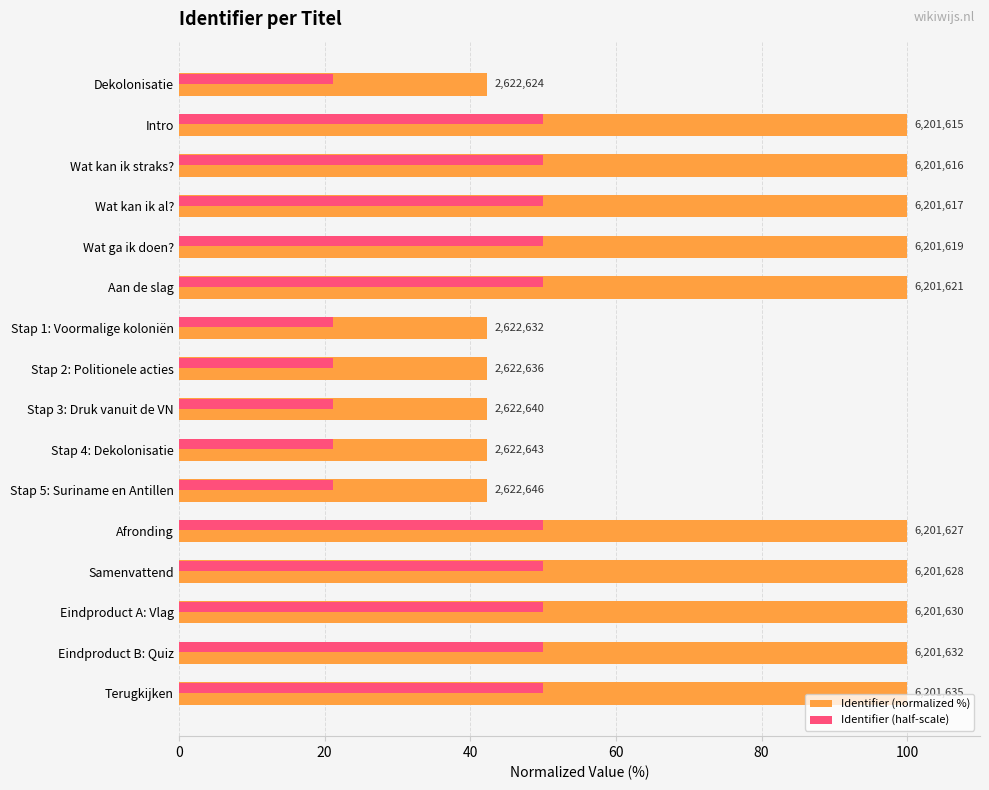

What are all the series names shown in the legend?

Identifier (normalized %), Identifier (half-scale)